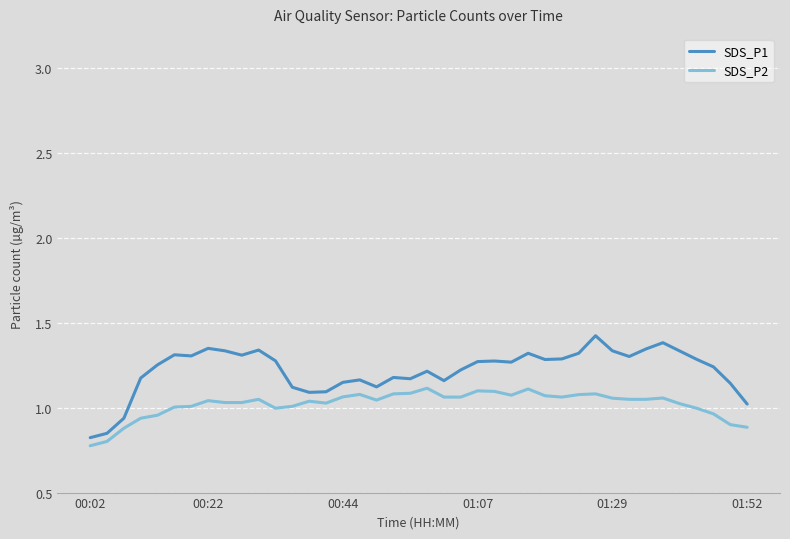

Which series has the largest range (max minus min)?

SDS_P1